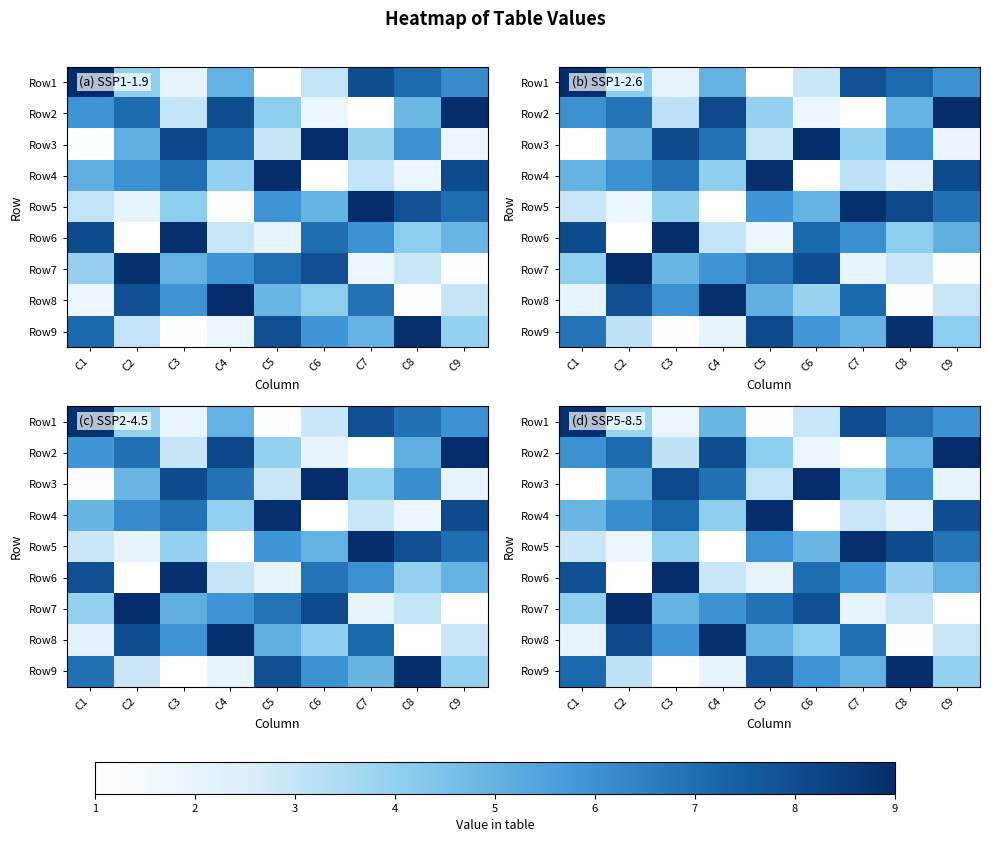

What is the difference between the maximum and second lowest values in the row_4 series?

7.1